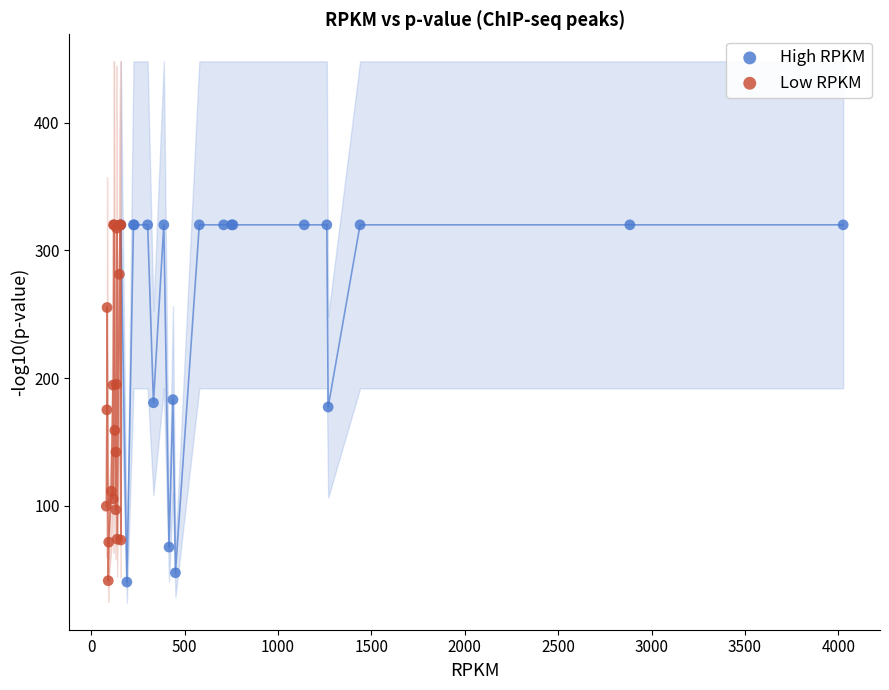

What are all the series names shown in the legend?

High RPKM, Low RPKM